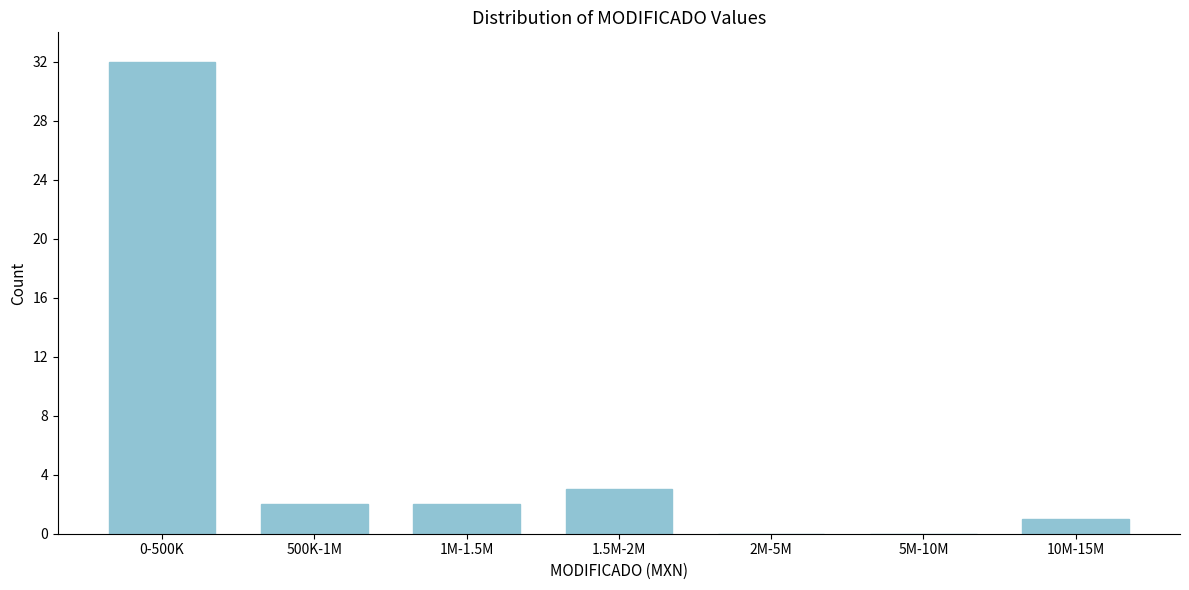

Reading left to right, list all the values displayed in this chart.

0-500K=32	500K-1M=2	1M-1.5M=2	1.5M-2M=3	2M-5M=0	5M-10M=0	10M-15M=1